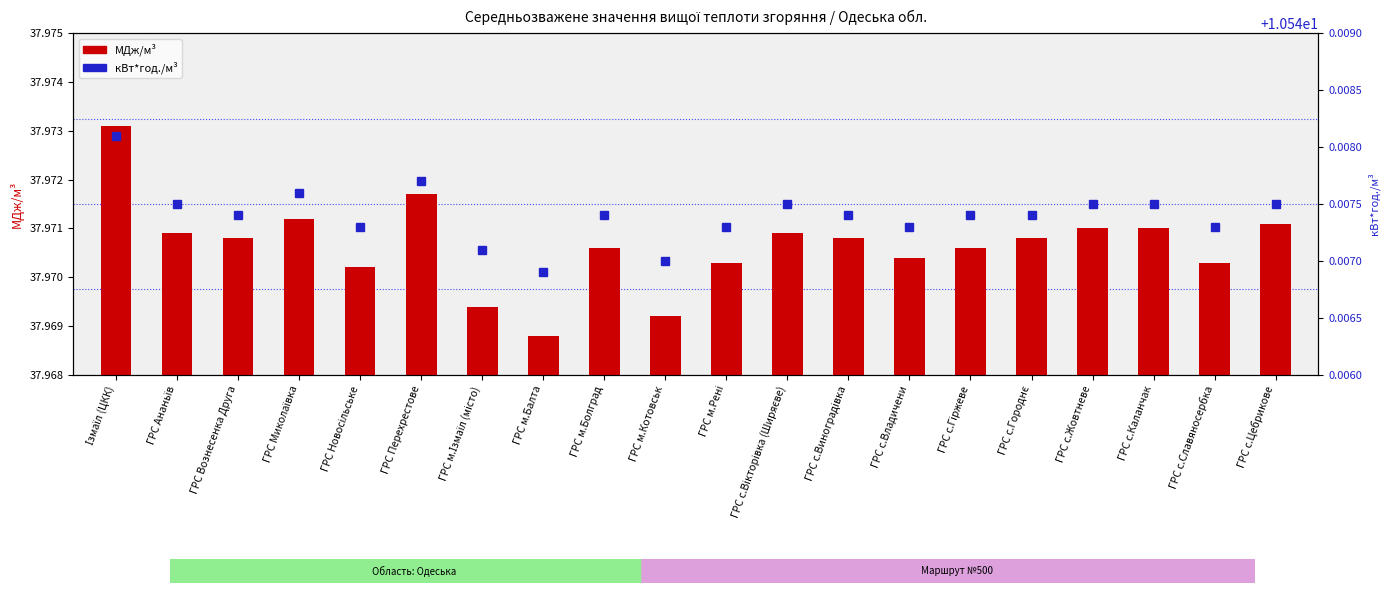

Is the value of кВт*год./м³ at ГРС Ананьїв greater than the value of МДж/м³ at ГРС м.Рені?

No